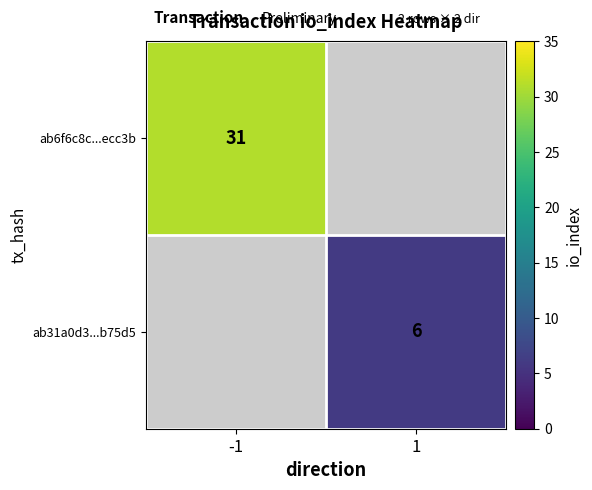

The value of ab31a0d3...b75d5 at 1 is 6. True or false?

True